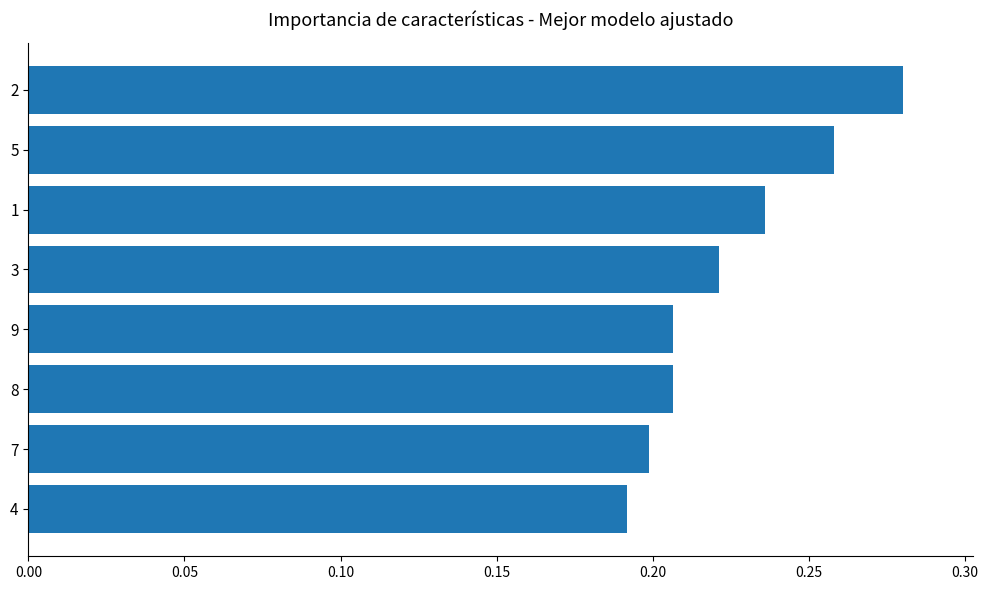

Are the bars grouped side by side (vs. stacked)?

No